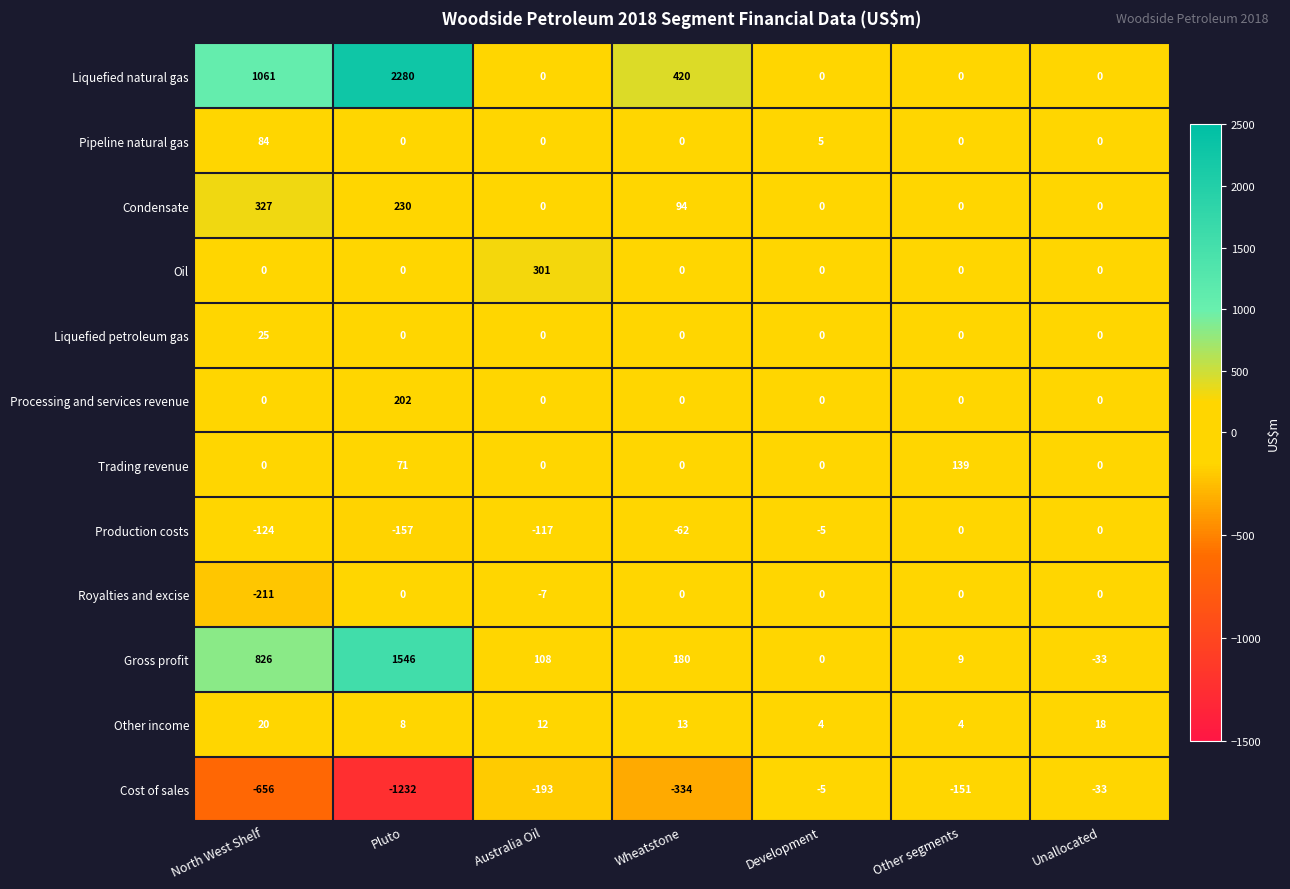

Is it true that Condensate equals 213 at Development?

False